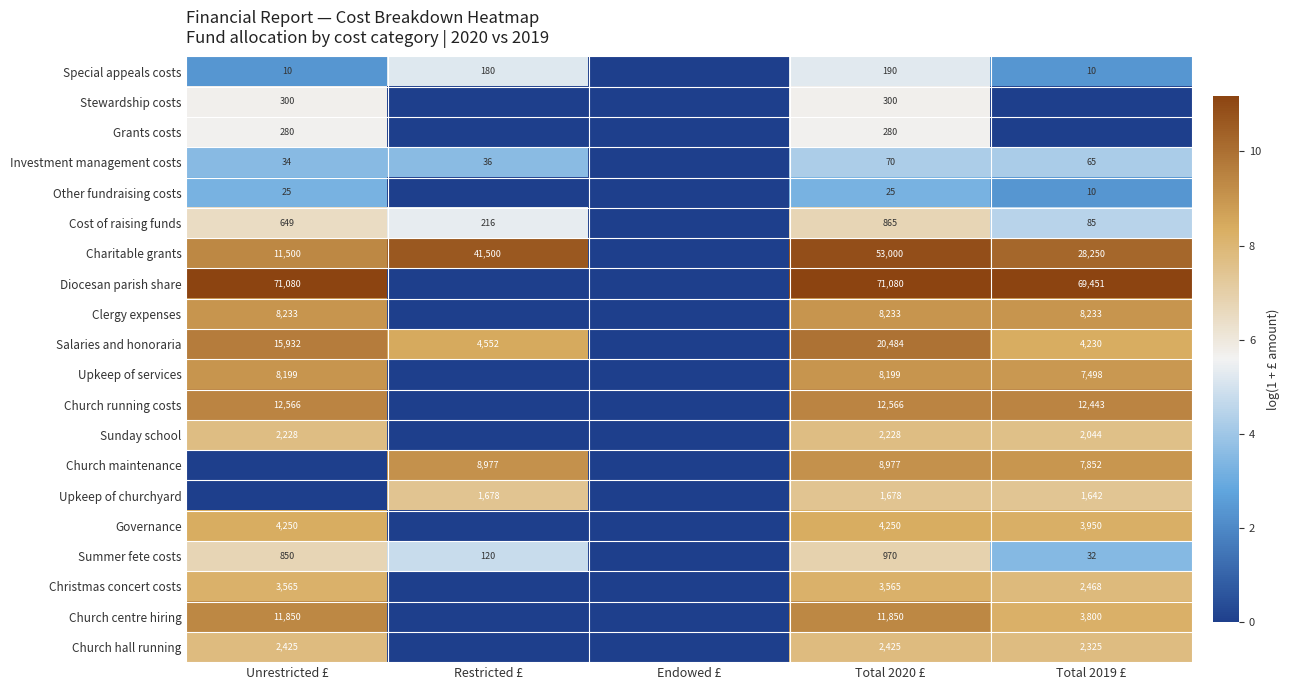

Which has a higher value, Restricted £ or Total 2020 £?

Total 2020 £